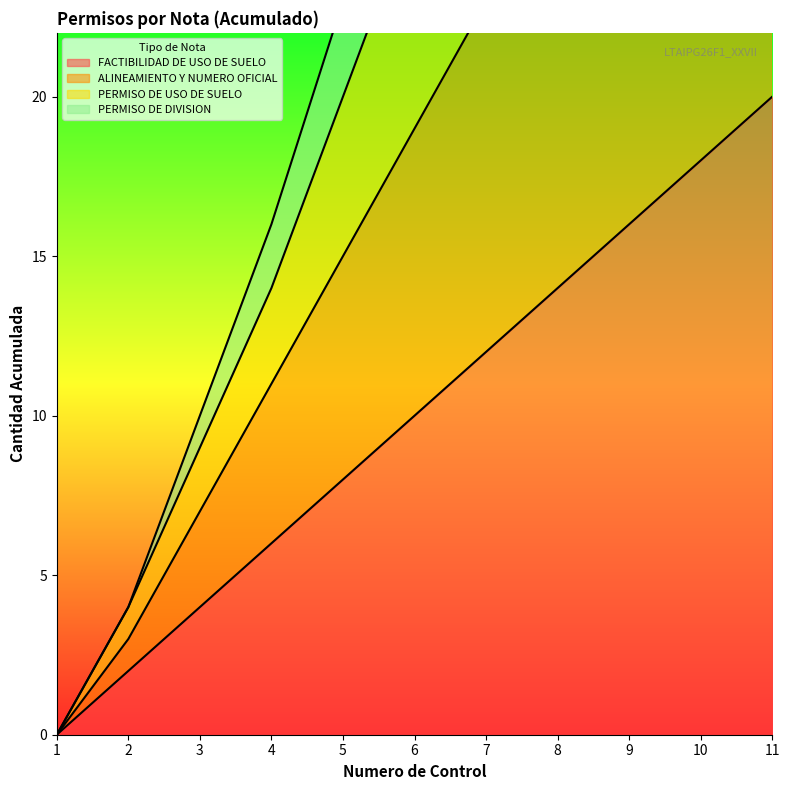

How many positive values does the ALINEAMIENTO Y NUMERO OFICIAL series have?

10